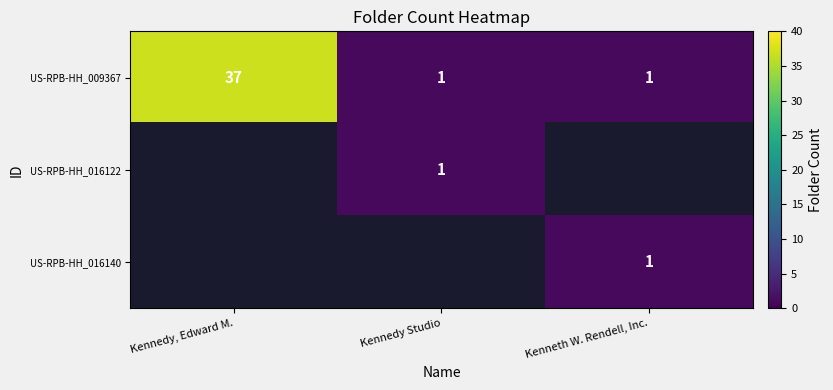

How many series are shown in this chart?

3